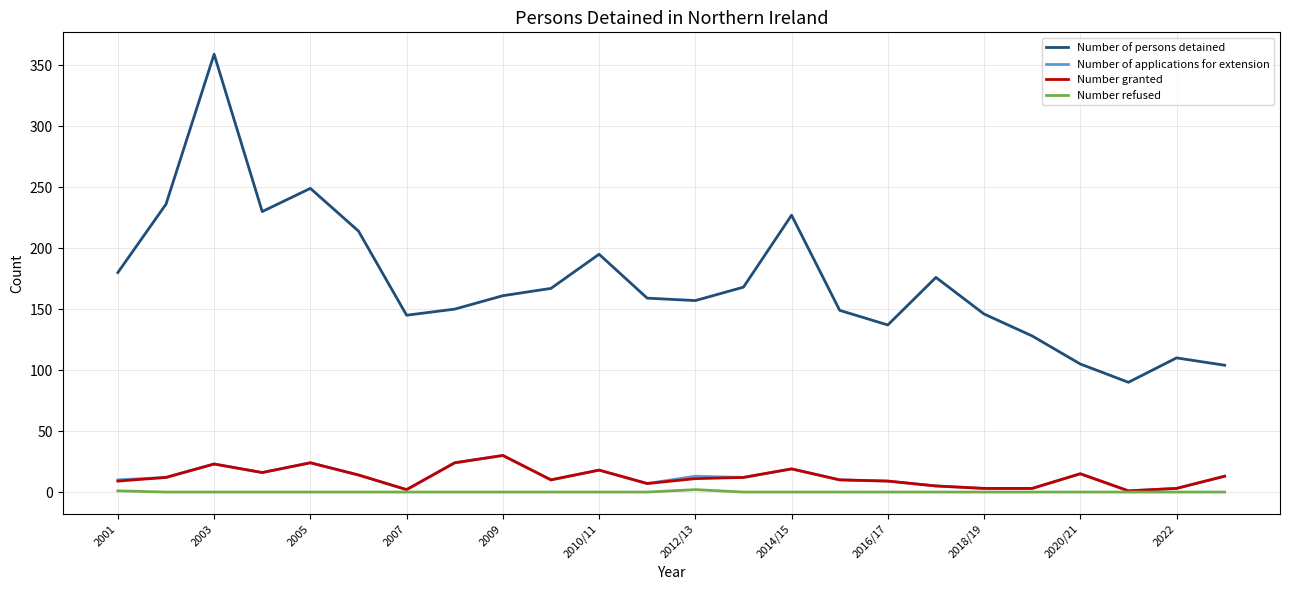

True or false: Number of persons detained and Number of applications for extension intersect in this chart.

False